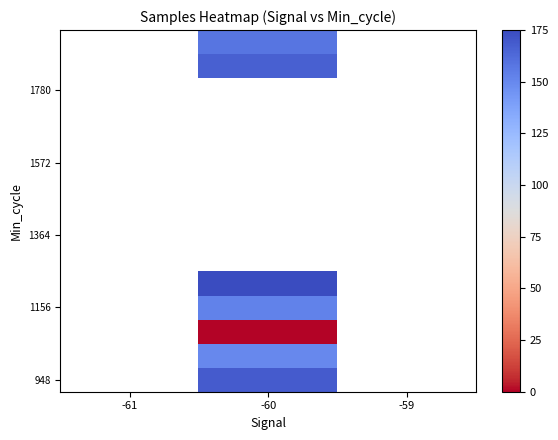

Between -61 and -59, which is larger?

-59